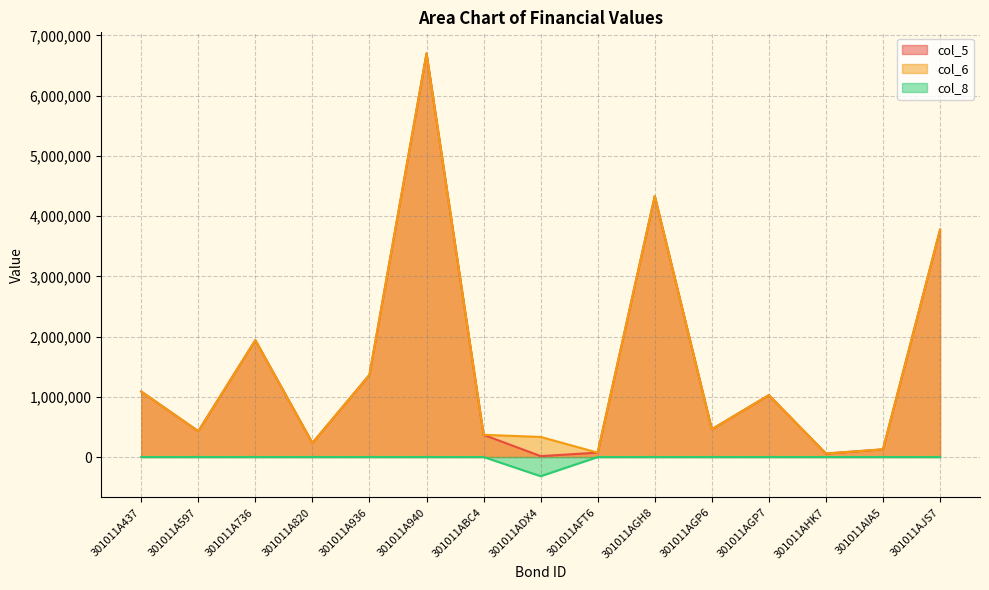

Which series has the widest spread of values?

col_5